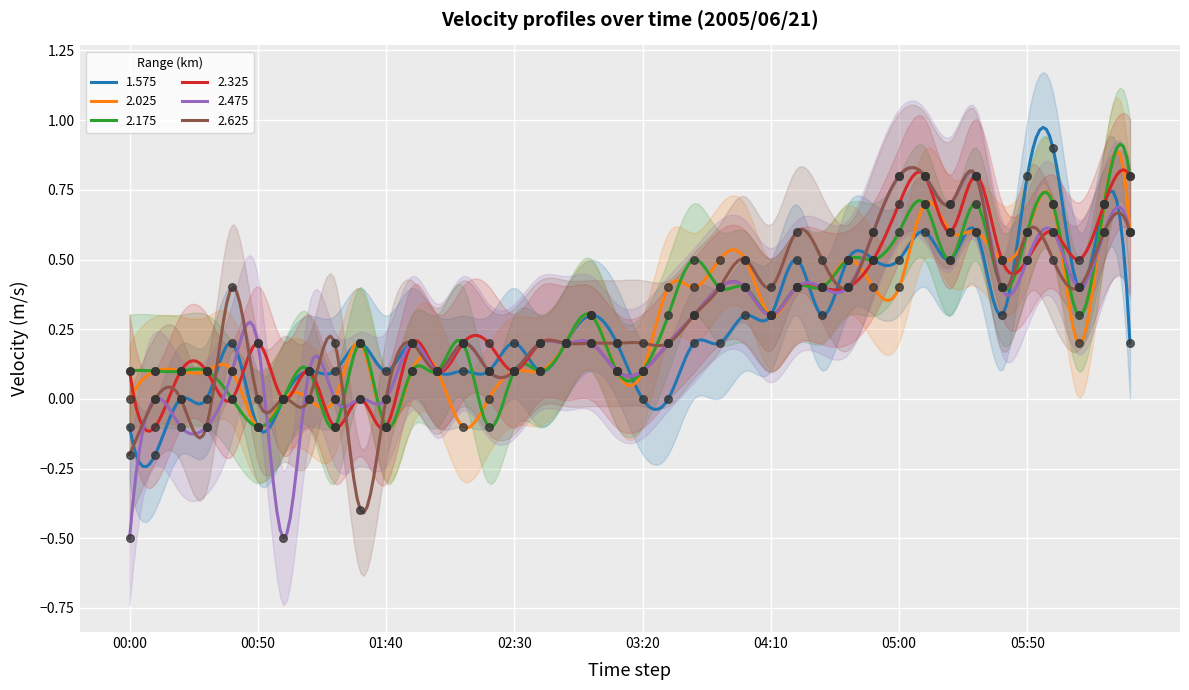

At which category is the sum across all series the highest?

31